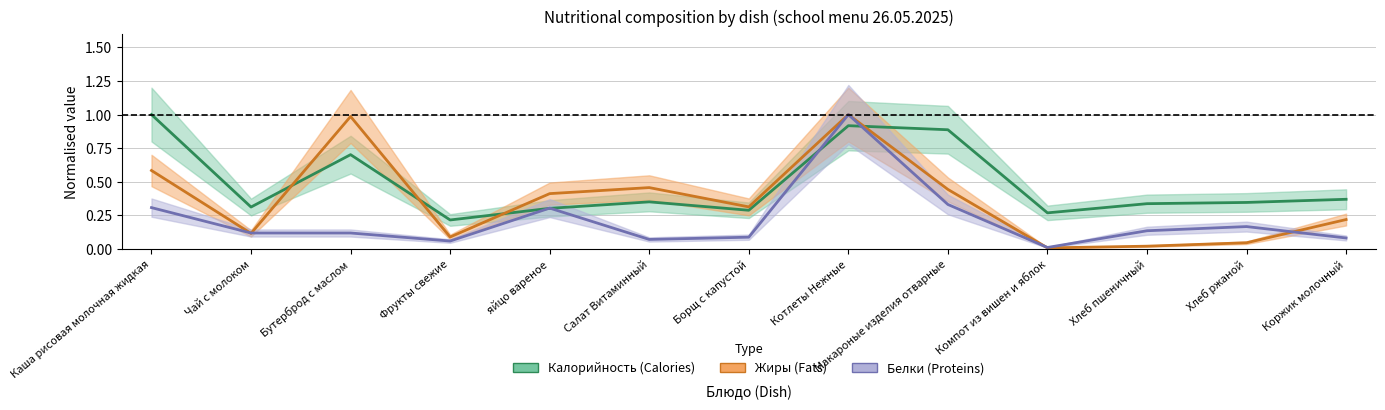

Which series has the largest range (max minus min)?

Жиры